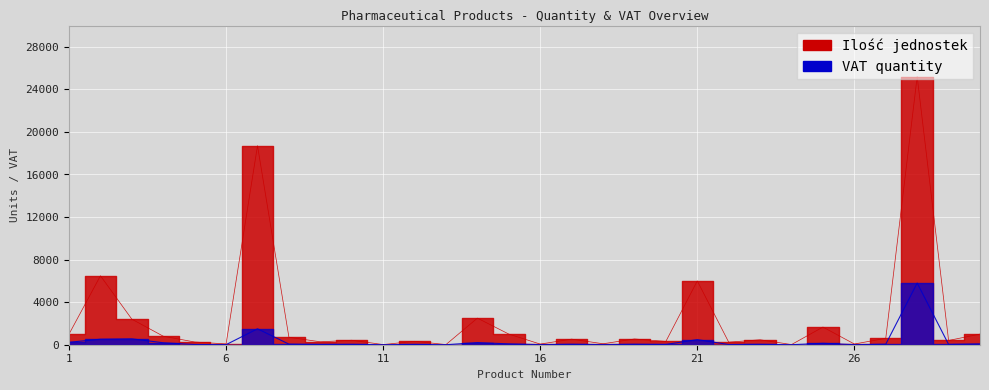

Which label corresponds to the largest value in the chart?

28